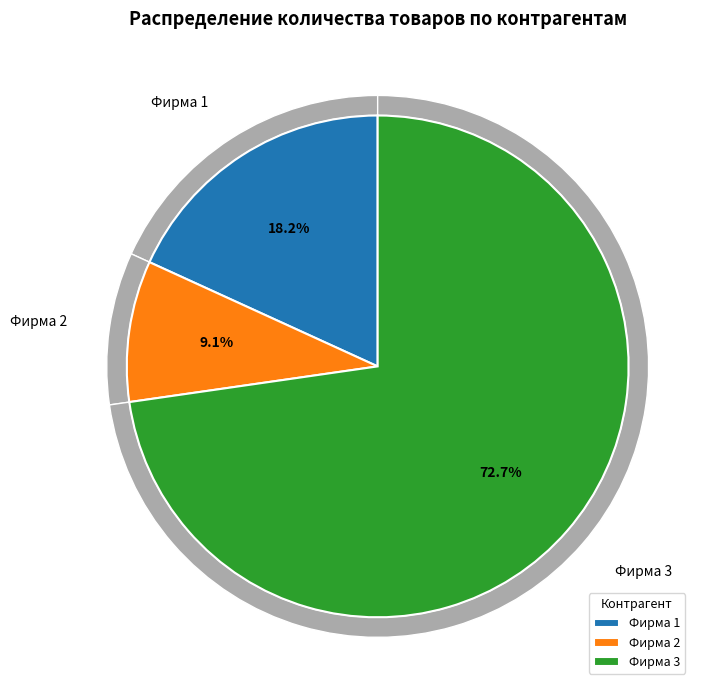

Which category has the biggest portion of the pie?

Фирма 3